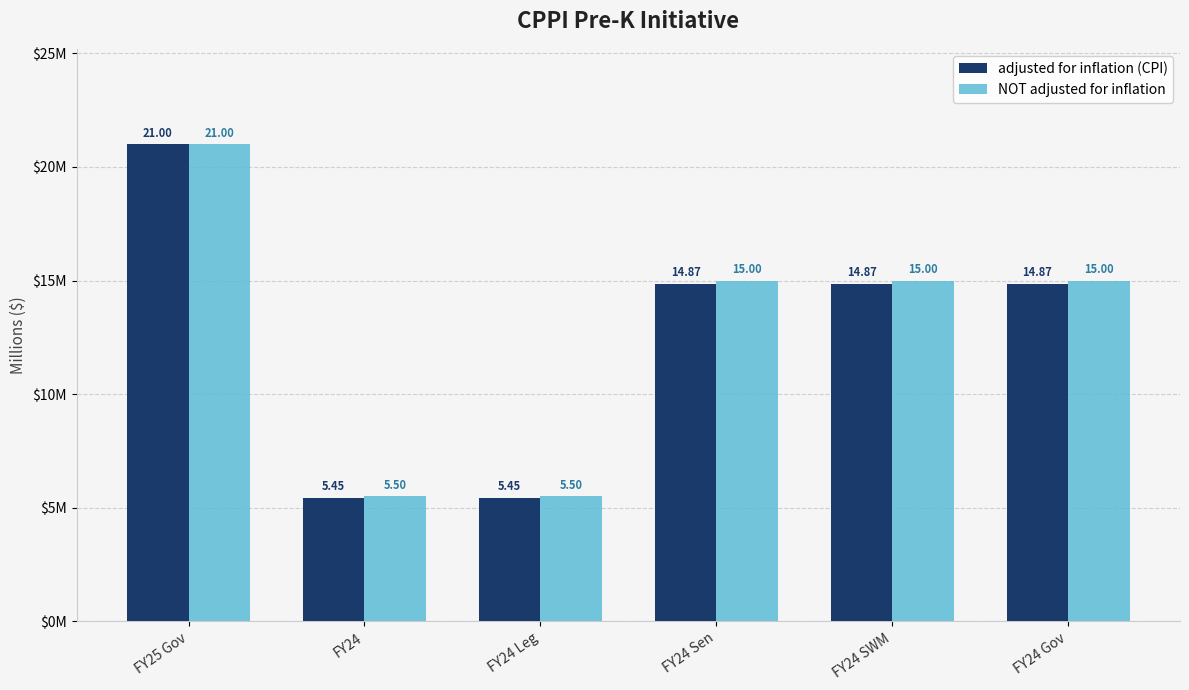

Does the chart contain any negative values?

No